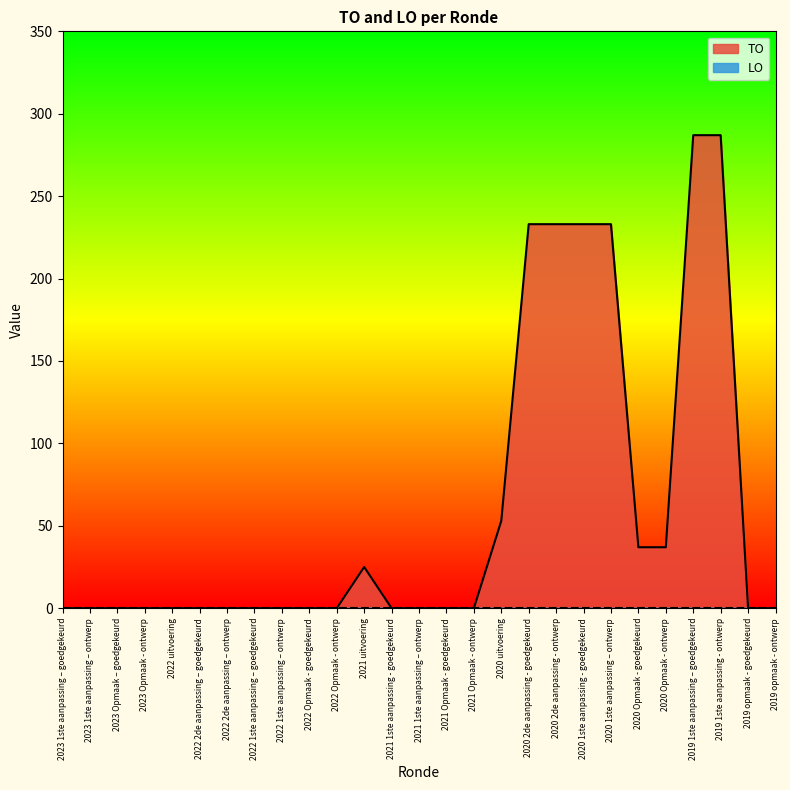

Which label corresponds to the smallest value in the chart?

2023 1ste aanpassing – goedgekeurd